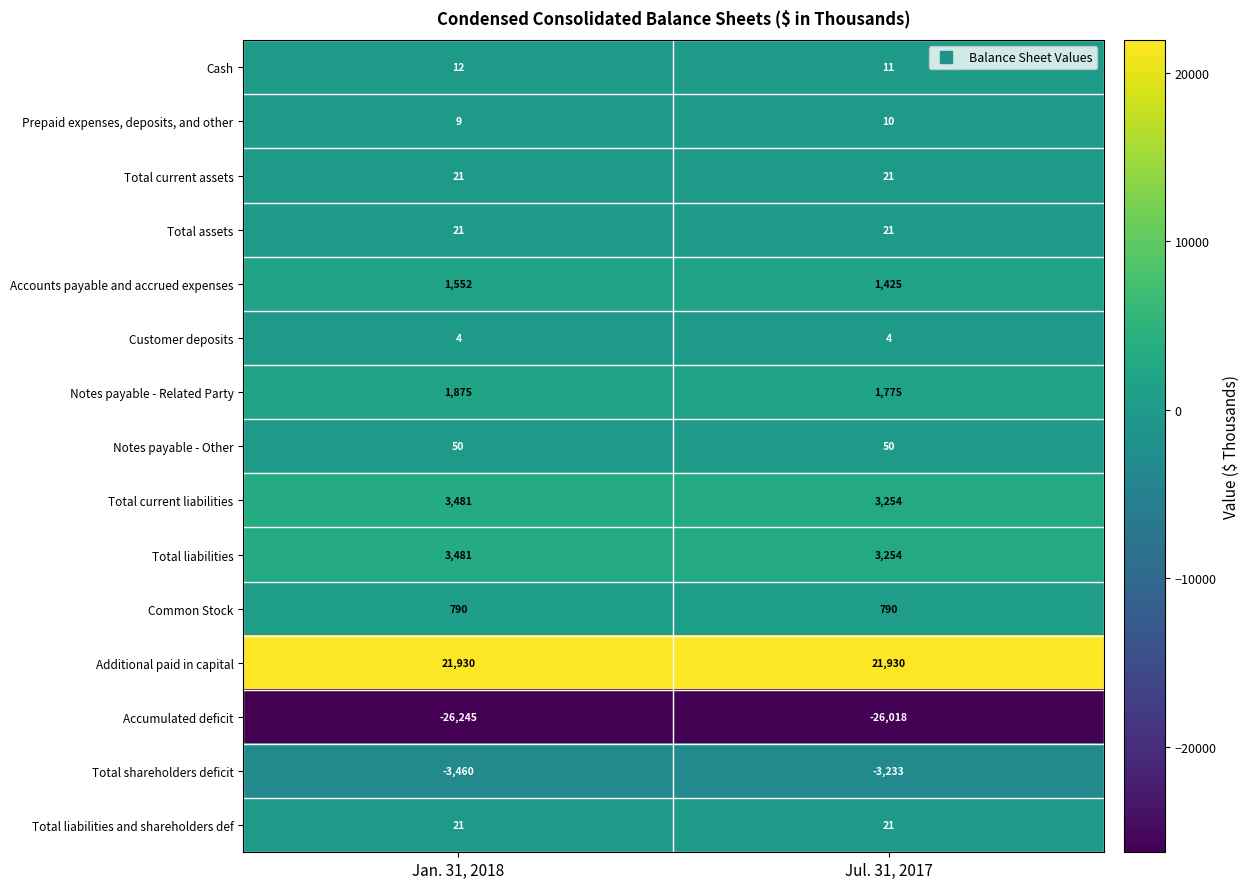

Is it true that Accumulated deficit equals -26018 at Jul. 31, 2017?

True